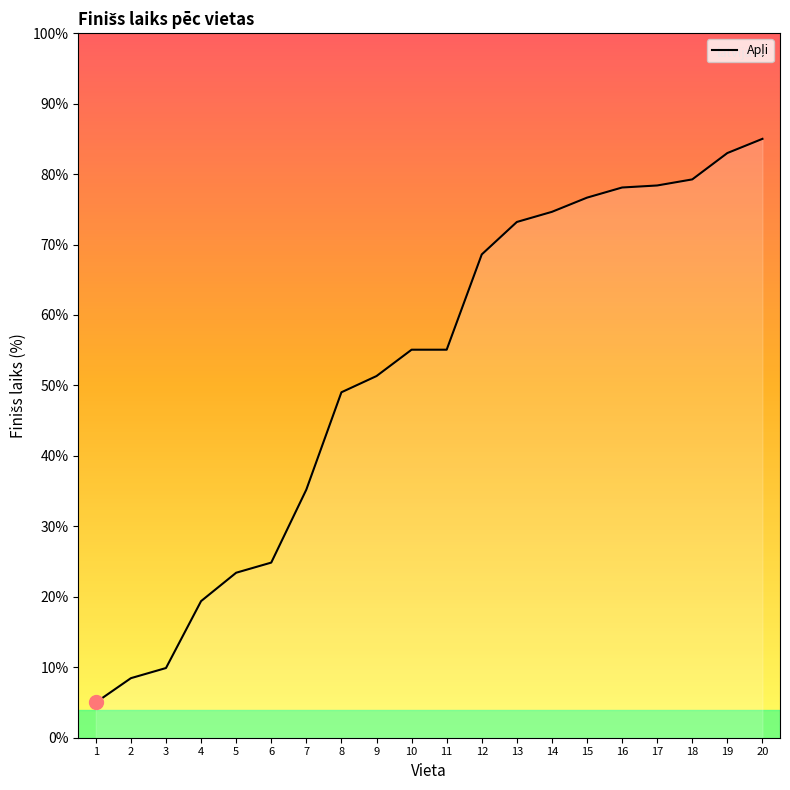

Which has a higher value, 4 or 7?

7